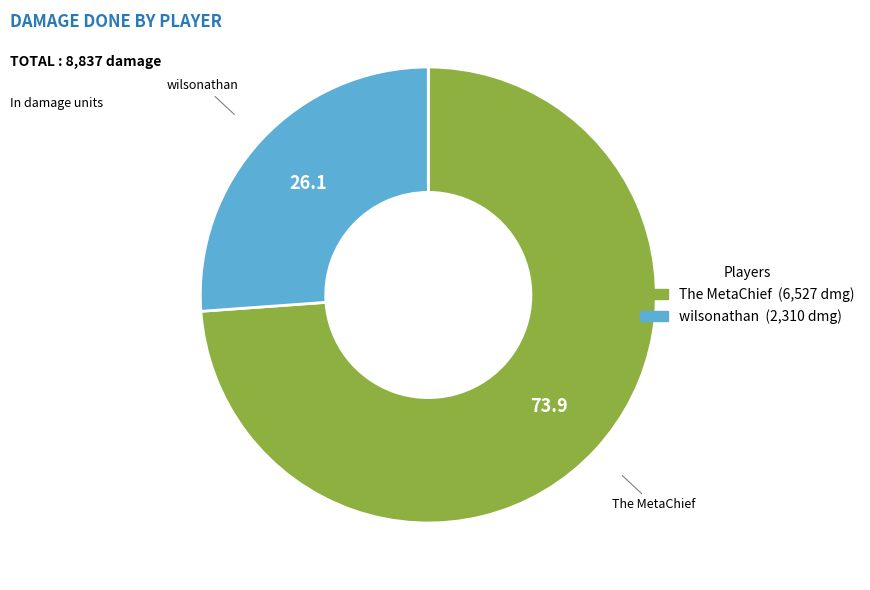

Rank the categories by value from lowest to highest.

wilsonathan, The MetaChief